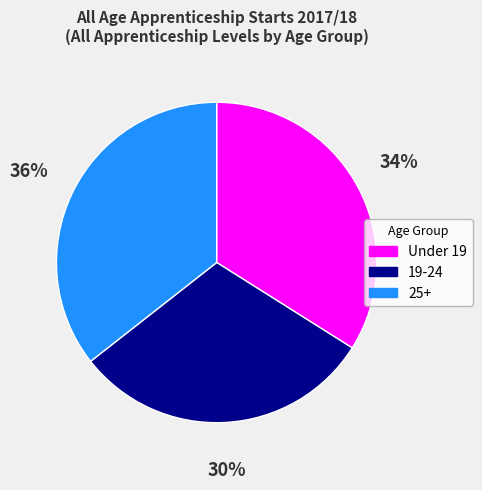

Which has a higher value, 19-24 or 25+?

25+